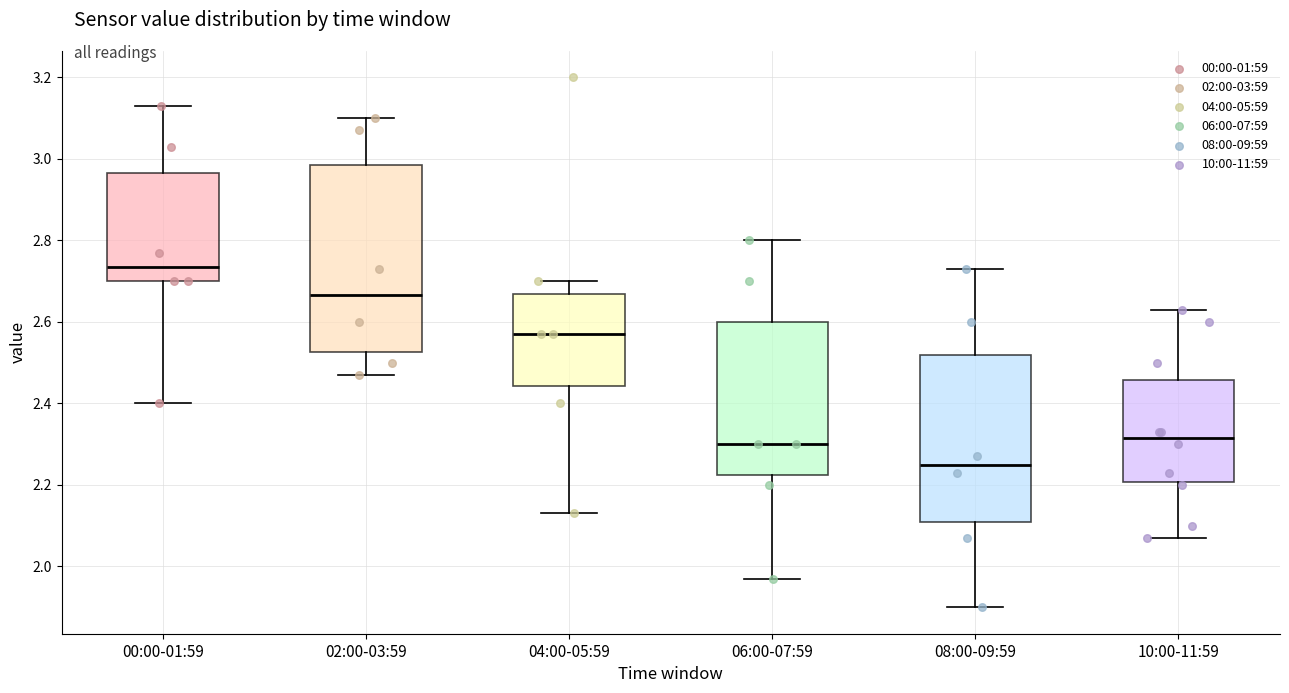

Where is the lower edge of the box for 06:00-07:59 on the y-axis? The values are not printed on the chart, so give them approximately, as read against the axis.

2.22